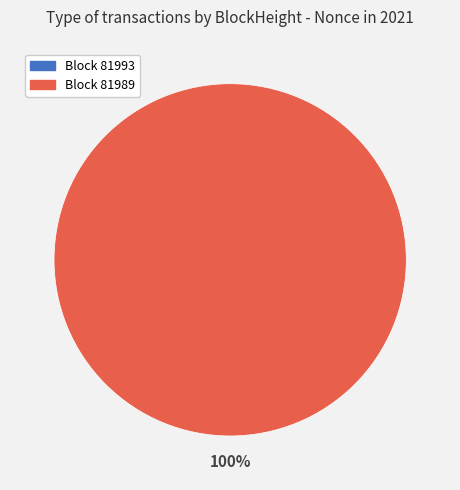

Is the sum of 81993 and 81989 greater than half?

Yes